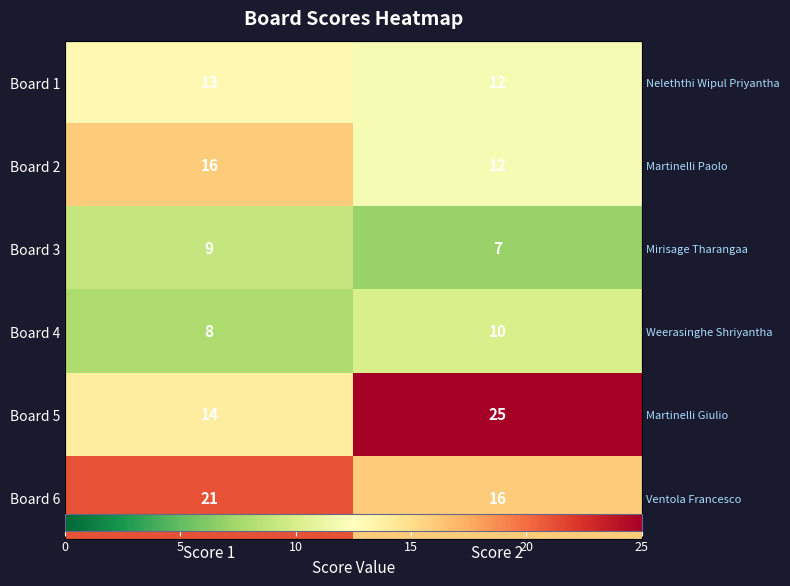

What is the spread (max minus min) of values at Score 2?

18